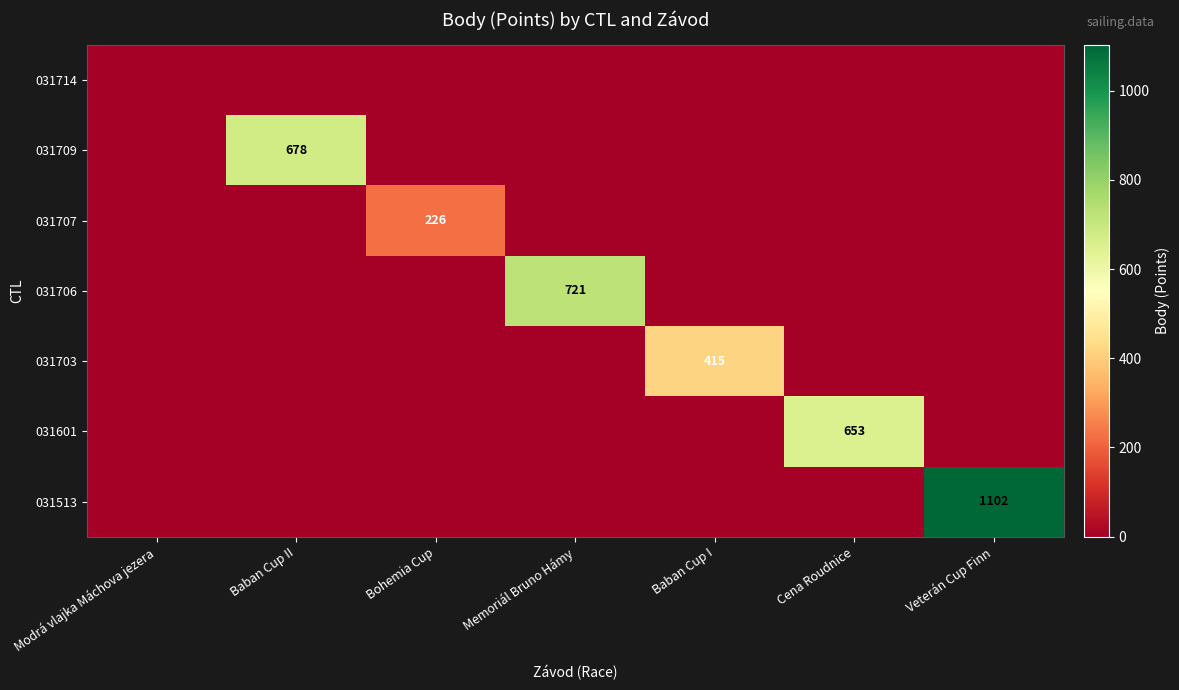

True or false: 031709 has a value of 391 at Baban Cup II.

False